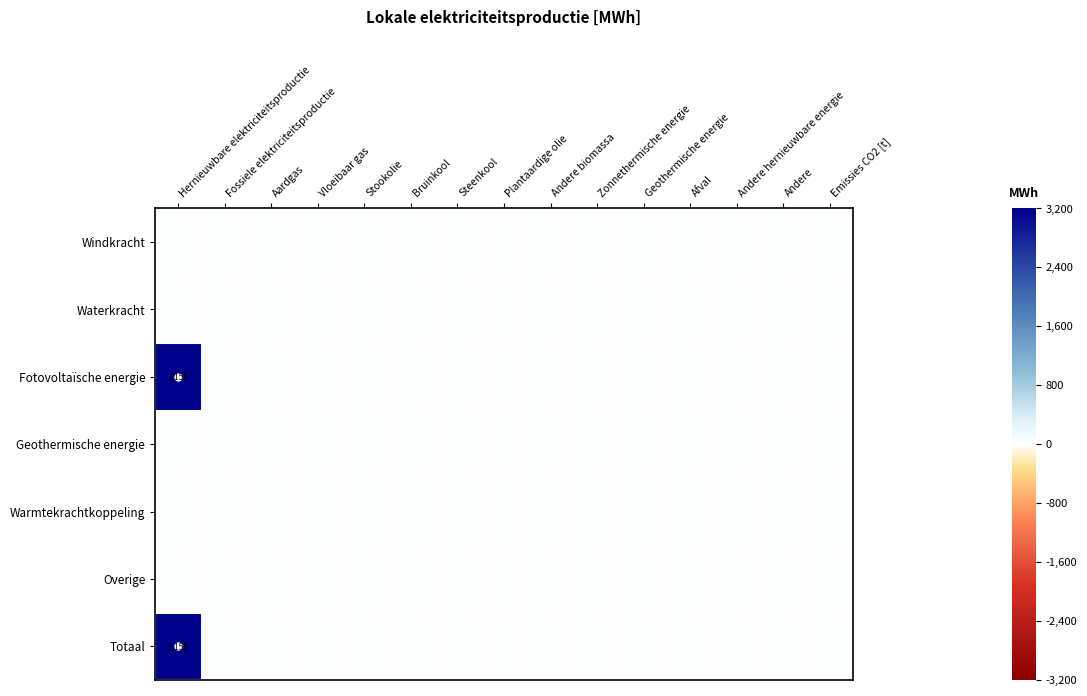

List the series in order of their peak value, lowest first.

Windkracht, Waterkracht, Geothermische energie, Warmtekrachtkoppeling, Overige, Fotovoltaïsche energie, Totaal